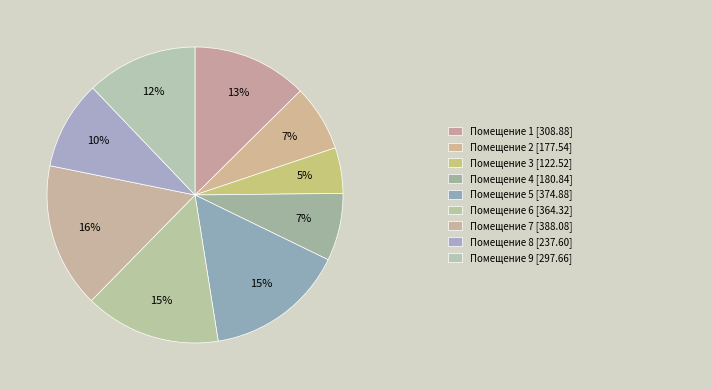

Rank the categories by value from lowest to highest.

3, 2, 4, 8, 9, 1, 6, 5, 7